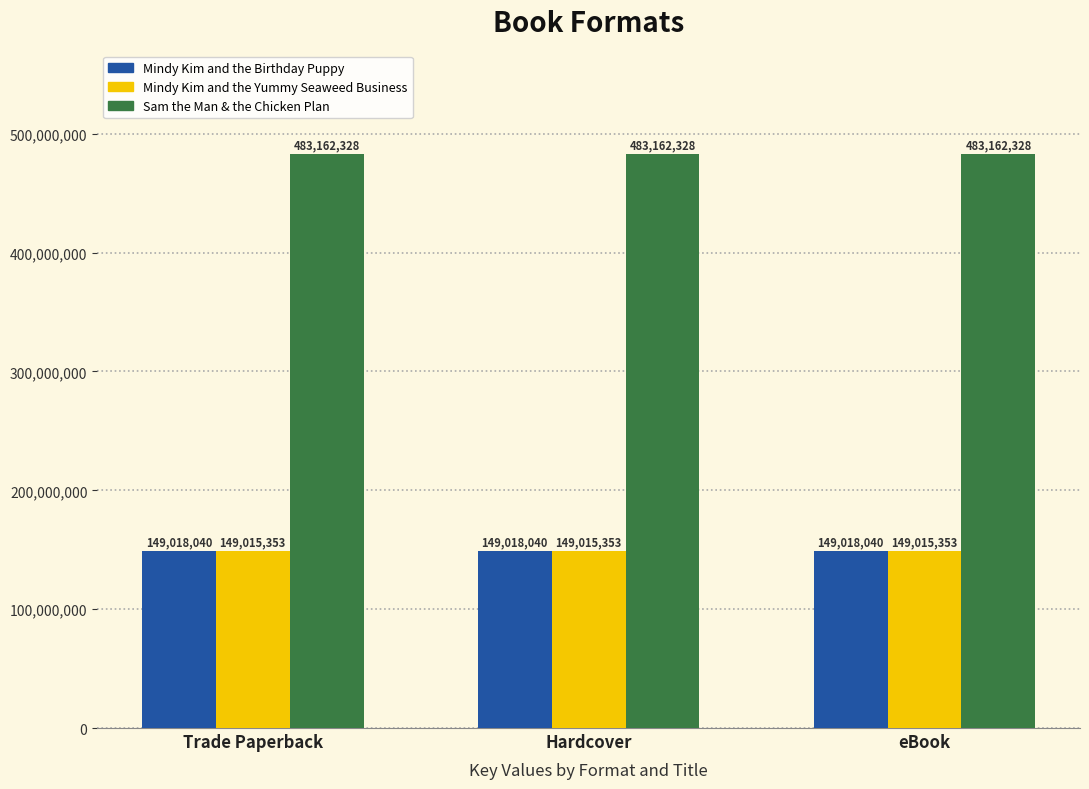

What are all the series names shown in the legend?

Mindy Kim and the Birthday Puppy, Mindy Kim and the Yummy Seaweed Business, Sam the Man & the Chicken Plan